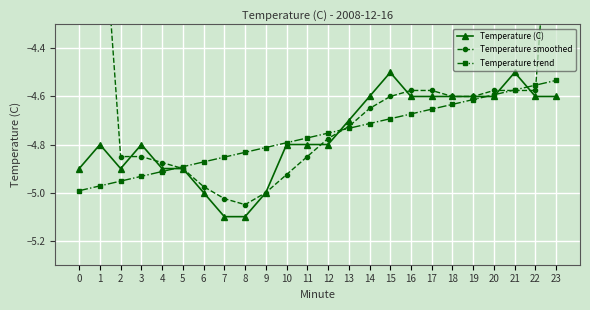

What is the difference between the maximum and minimum values in the Temperature smoothed series?

2.6